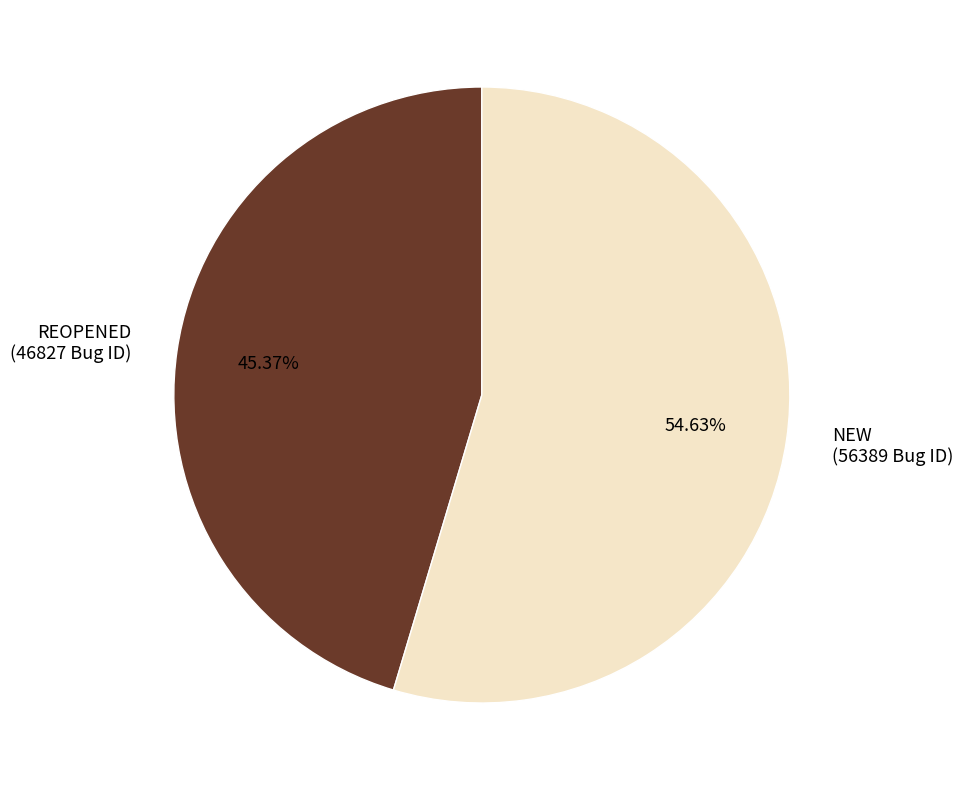

Which slice is the smallest?

REOPENED